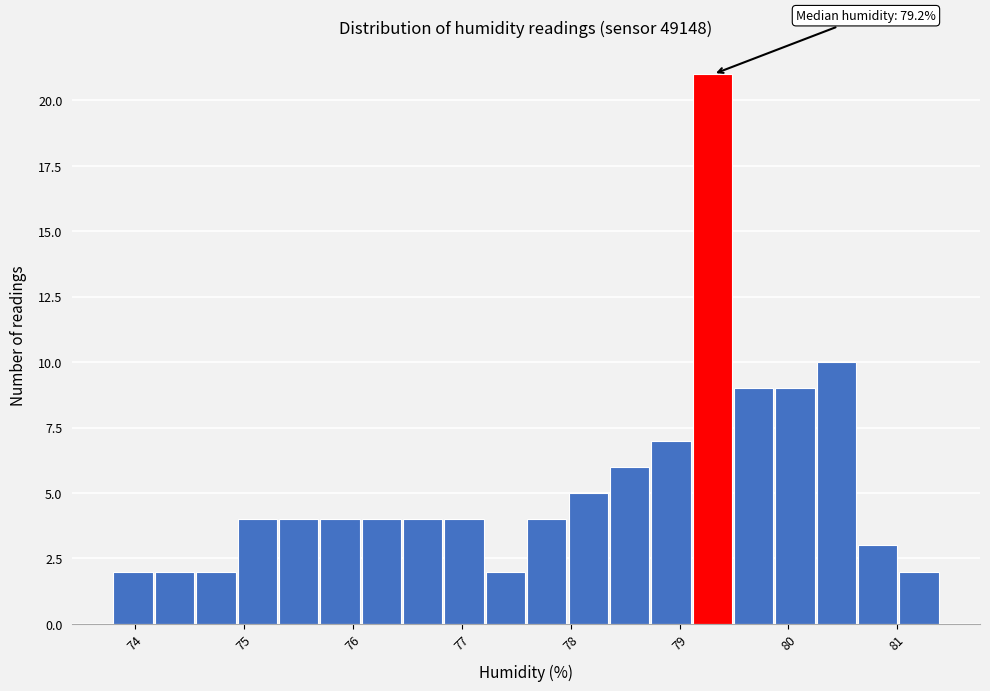

Around what value on the x-axis is the tallest bar? Give the approximate position of its centre, as read against the axis.

79.3